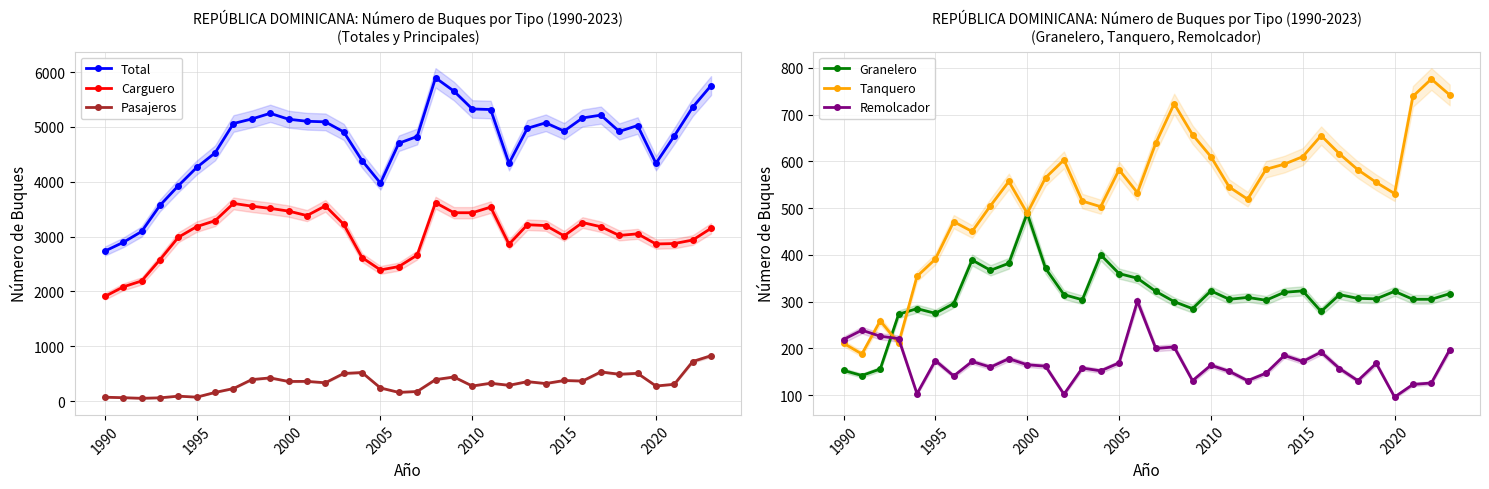

What is the value of the Granelero point at the 3rd from the left?

156